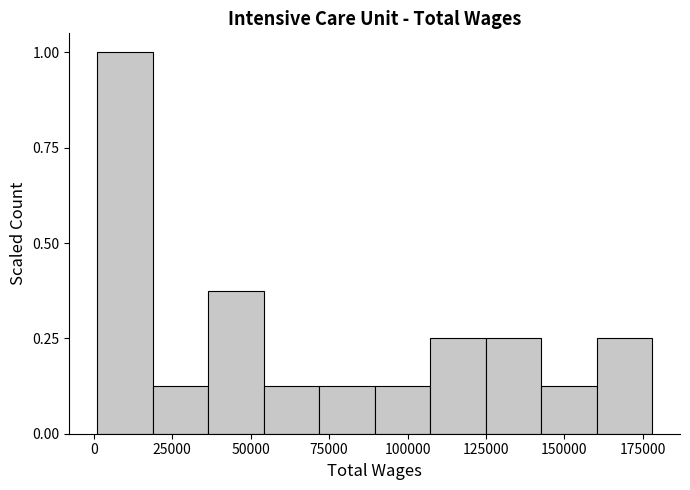

Read against the x-axis, roughly where is the centre of the tallest bar?

10000